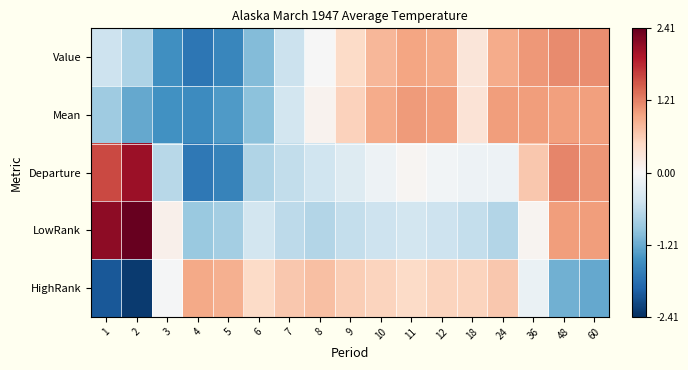

Reading right to left, what are all the values shown in this chart?

Value: 60=1.1	48=1.1	36=1.0	24=0.9	18=0.3	12=0.9	11=1.0	10=0.8	9=0.5	8=-0.0	7=-0.5	6=-1.0	5=-1.6	4=-1.7	3=-1.5	2=-0.7	1=-0.5
Mean: 60=1.0	48=1.0	36=1.0	24=1.0	18=0.3	12=1.0	11=1.0	10=0.9	9=0.6	8=0.1	7=-0.4	6=-1.0	5=-1.4	4=-1.5	3=-1.5	2=-1.2	1=-0.9
Departure: 60=1.1	48=1.2	36=0.6	24=-0.1	18=-0.1	12=-0.1	11=0.0	10=-0.1	9=-0.3	8=-0.5	7=-0.6	6=-0.7	5=-1.6	4=-1.7	3=-0.7	2=2.1	1=1.6
LowRank: 60=1.0	48=1.0	36=0.1	24=-0.7	18=-0.6	12=-0.5	11=-0.4	10=-0.5	9=-0.6	8=-0.7	7=-0.6	6=-0.4	5=-0.8	4=-0.9	3=0.1	2=2.4	1=2.2
HighRank: 60=-1.2	48=-1.2	36=-0.2	24=0.7	18=0.5	12=0.5	11=0.5	10=0.5	9=0.6	8=0.7	7=0.7	6=0.5	5=0.8	4=0.9	3=-0.0	2=-2.3	1=-2.0